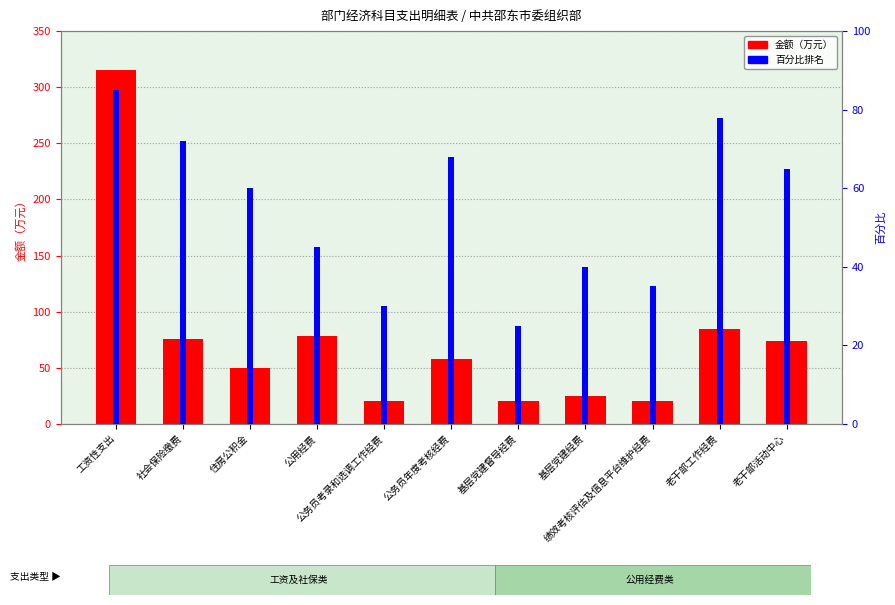

Rank the series at 公务员年度考核经费 from highest to lowest value.

百分比排名, 金额（万元）